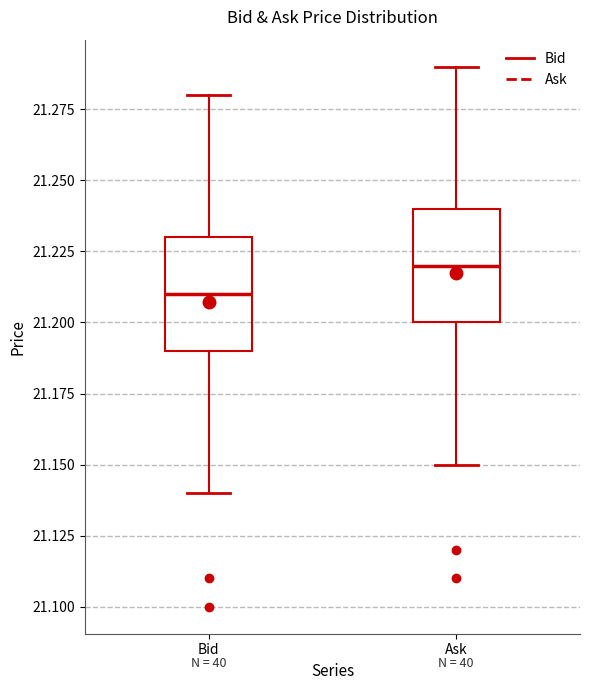

Where does the upper whisker of the box for Ask end on the y-axis? The values are not printed on the chart, so give them approximately, as read against the axis.

21.29